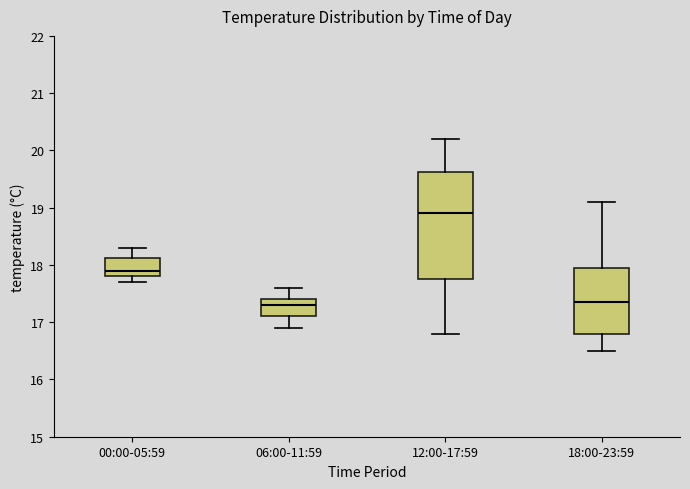

Where does the median line of the box for 12:00-17:59 sit on the y-axis? The values are not printed on the chart, so give them approximately, as read against the axis.

18.9